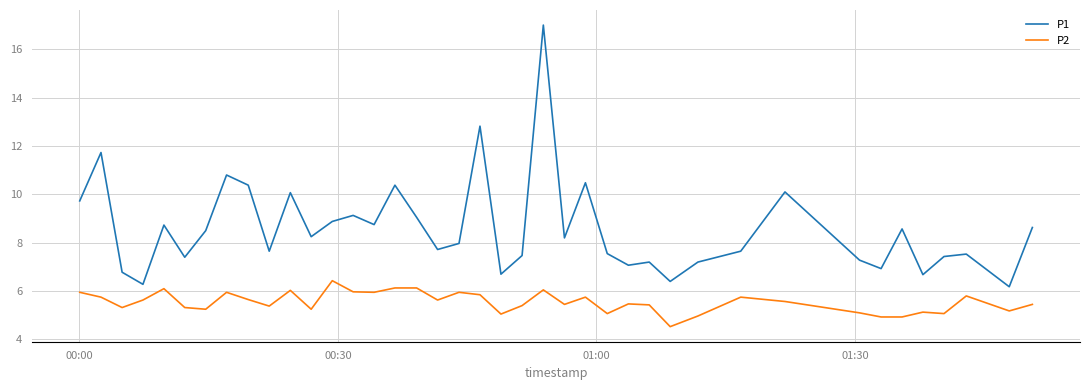

True or false: P1 and P2 cross at least once.

False